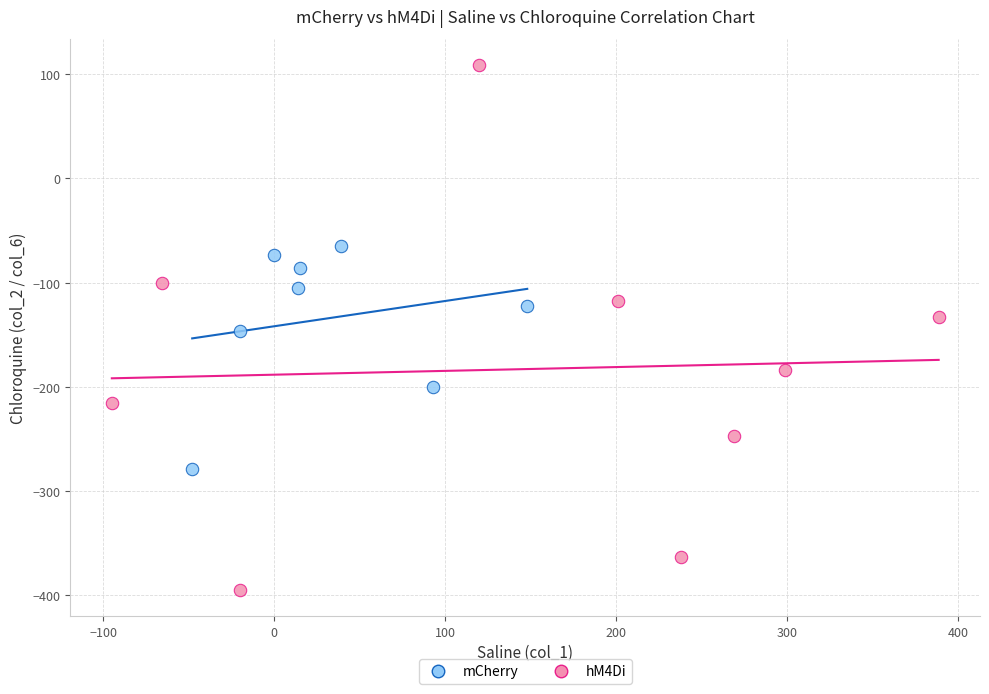

Which series reaches the minimum Y coordinate?

mCherry